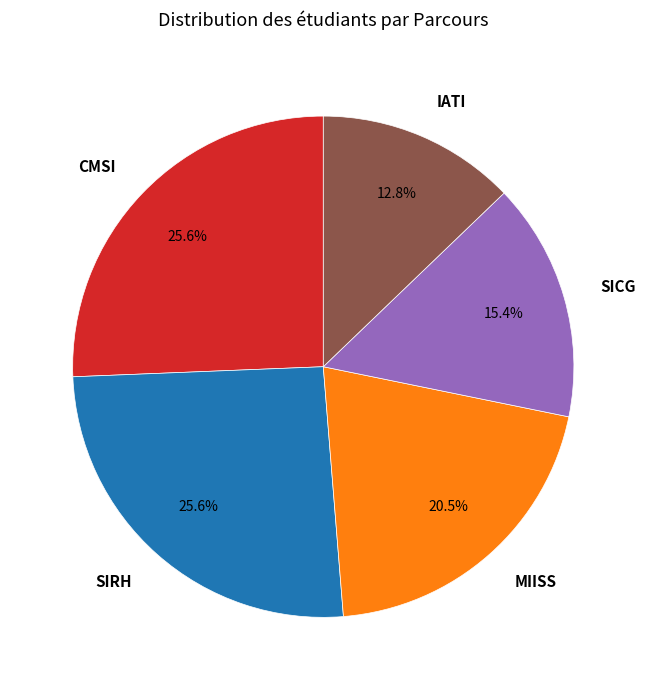

What percentage is the SICG slice, to the nearest percent?

15%